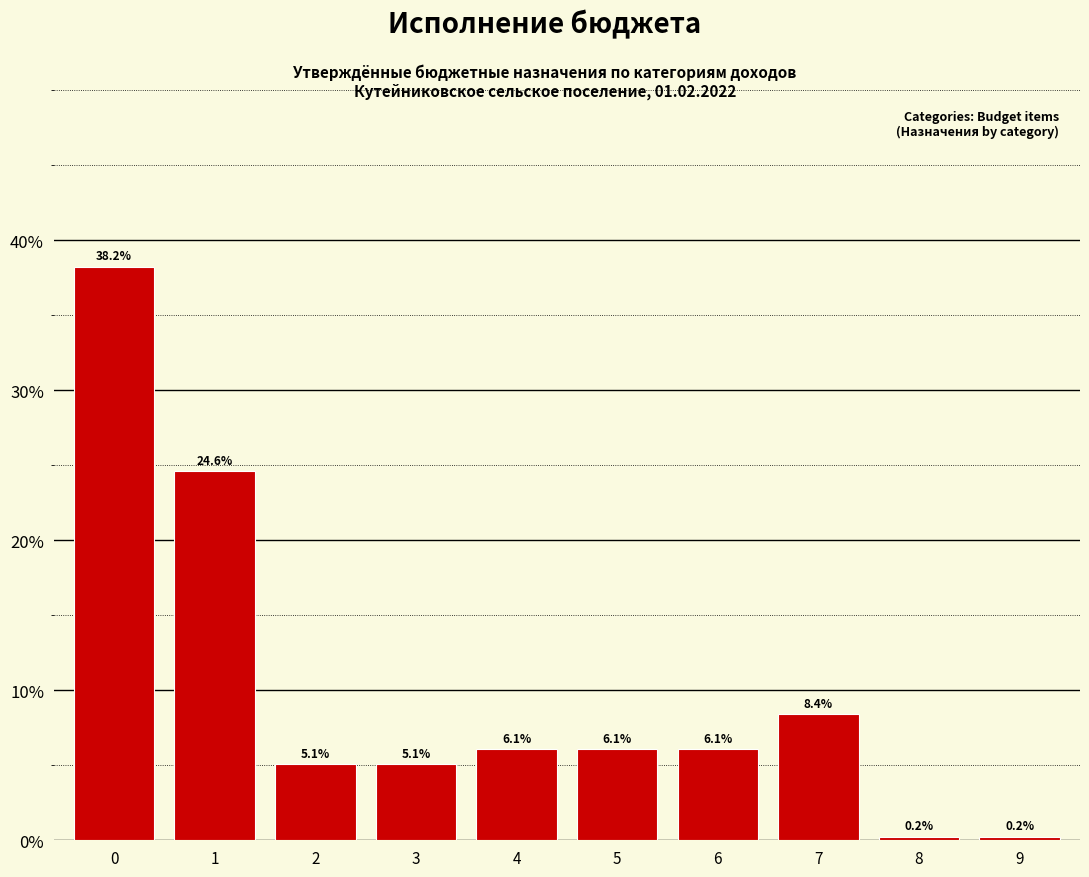

Reading left to right, transcribe all the data shown in this chart.

38.2	24.6	5.1	5.1	6.1	6.1	6.1	8.4	0.2	0.2